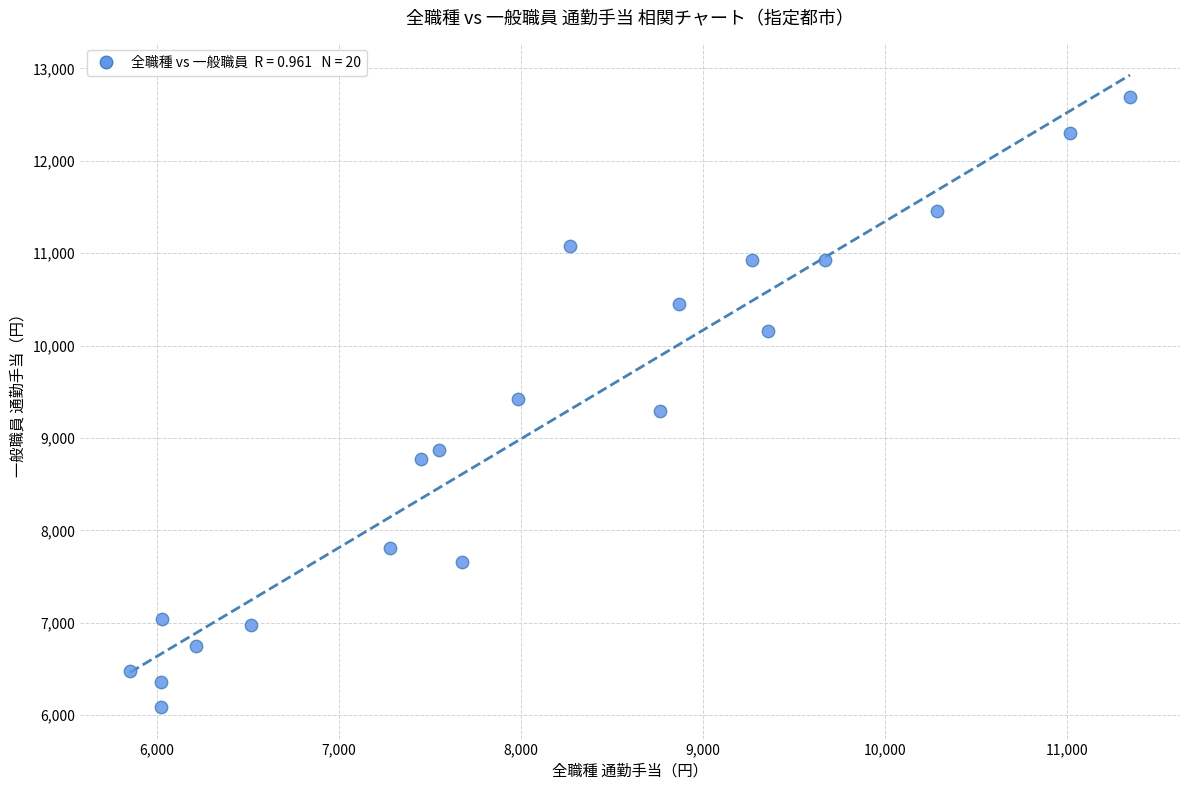

What is the range of Y values (max minus min)?

6597